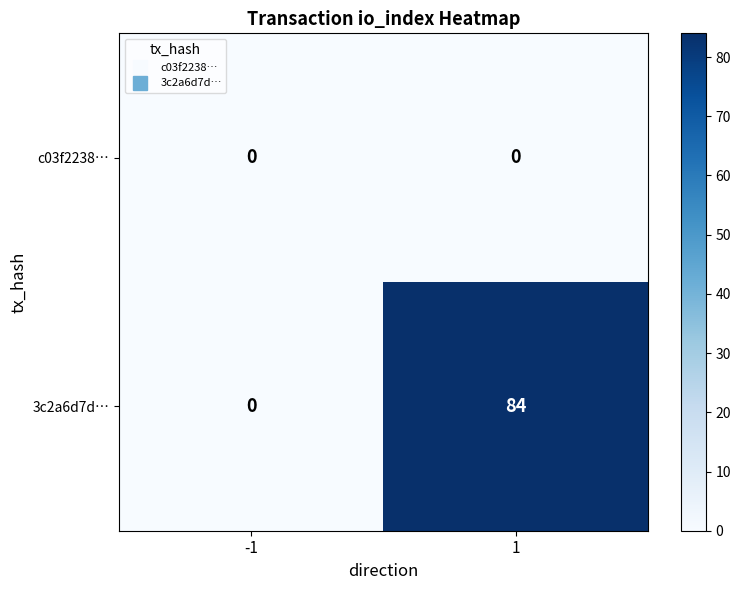

Reading left to right, transcribe all the data shown in this chart.

c03f2238…: -1=0	1=0
3c2a6d7d…: -1=0	1=84